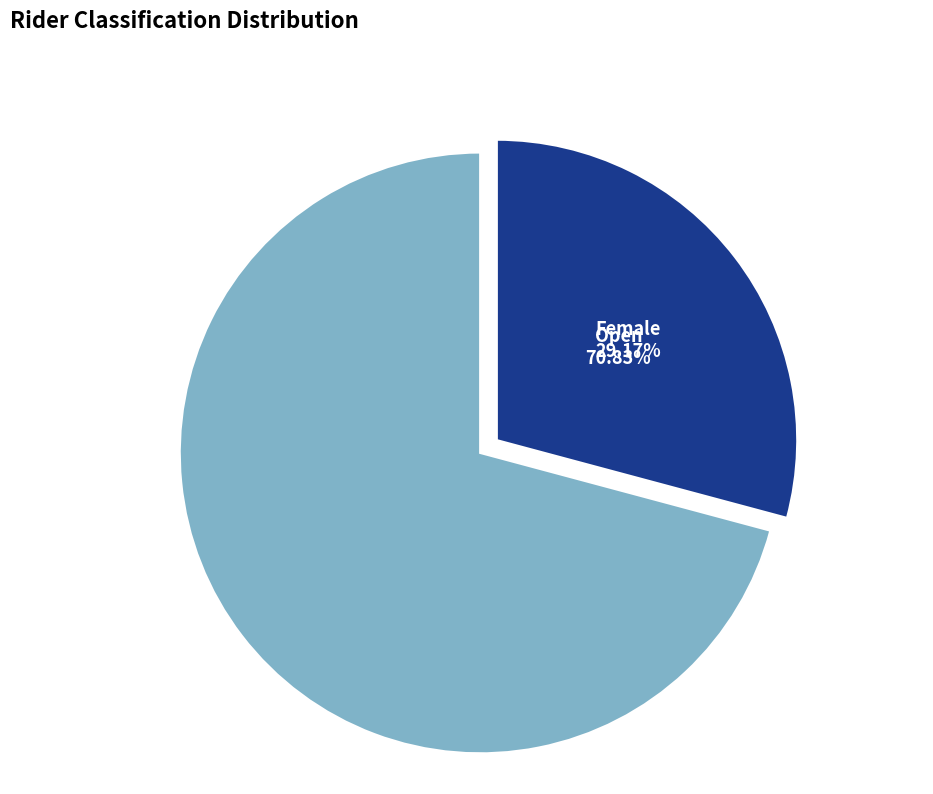

The Open slice represents 65% of the pie. True or false?

False